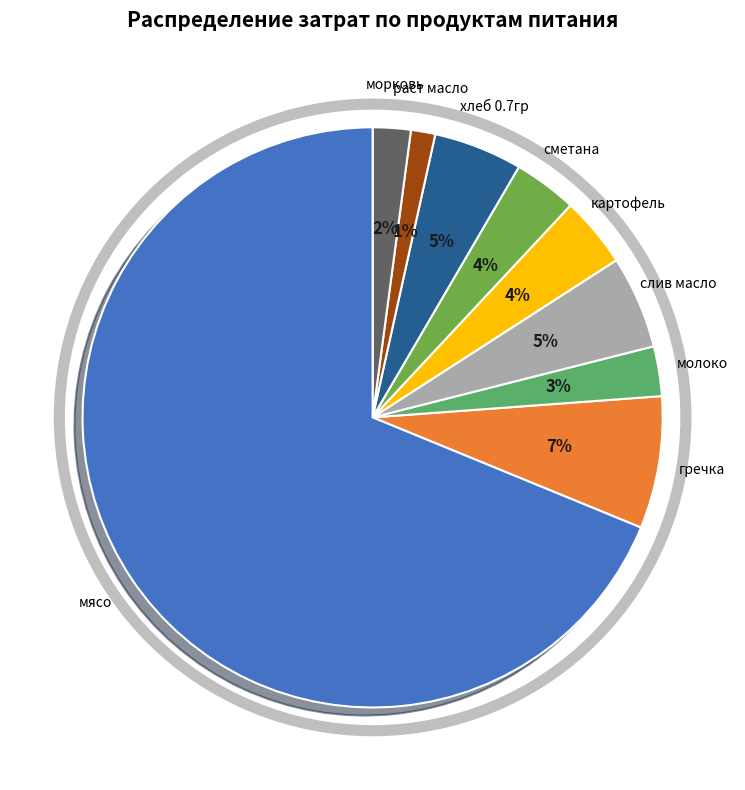

To the nearest percent, what is the average slice percentage?

11%